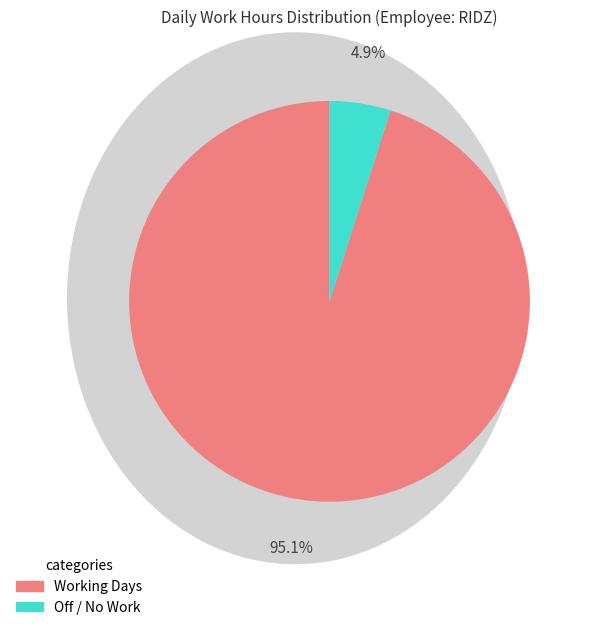

To the nearest percent, what is the average slice percentage?

50%